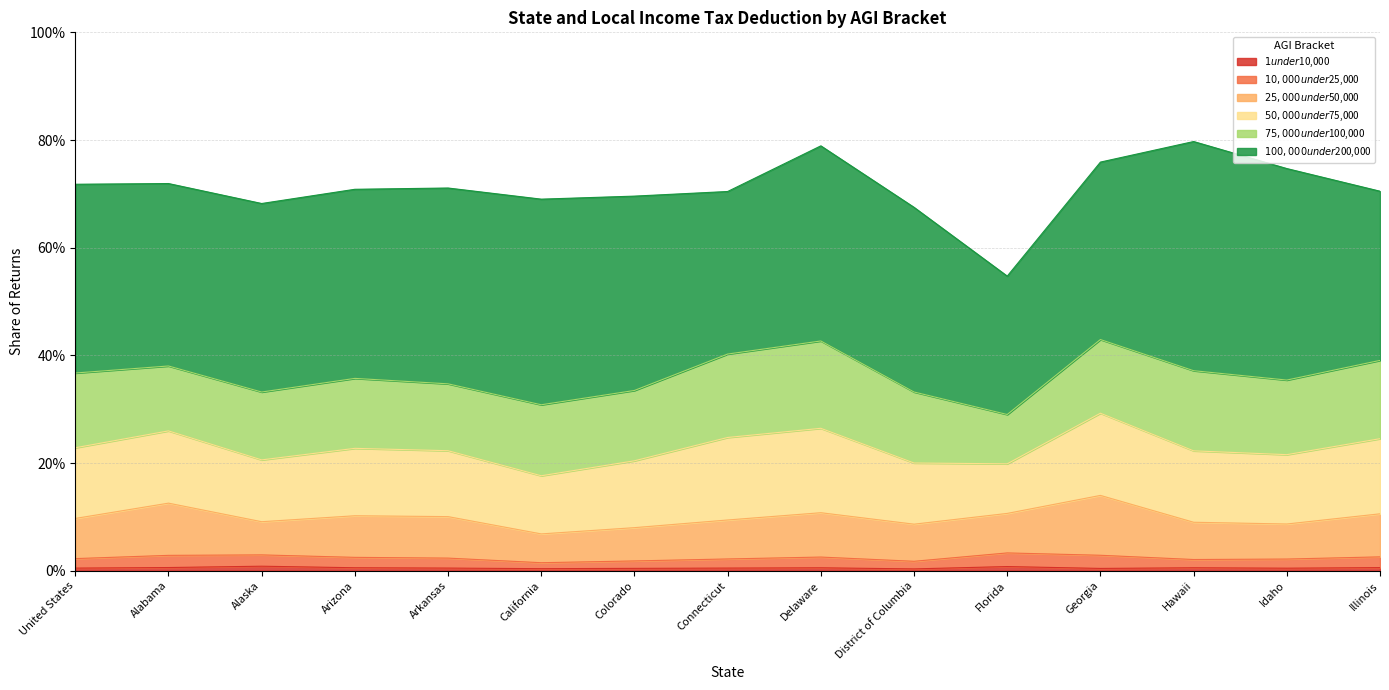

What is the difference between the highest and lowest values at Florida?

0.2